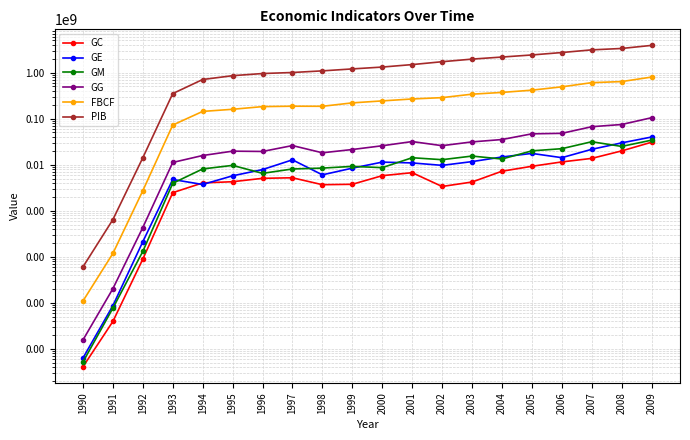

True or false: GG has a value of 31191656.5 at 2003.

True